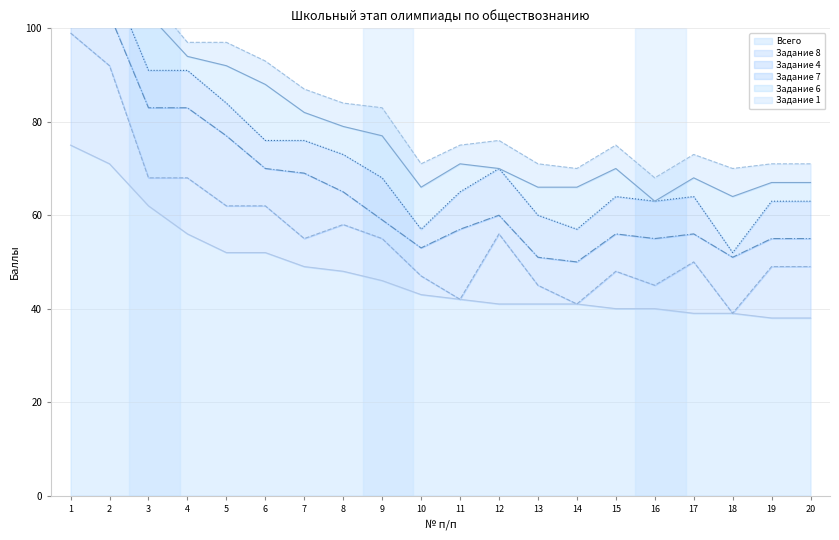

At how many categories does at least one series exceed 2?

20